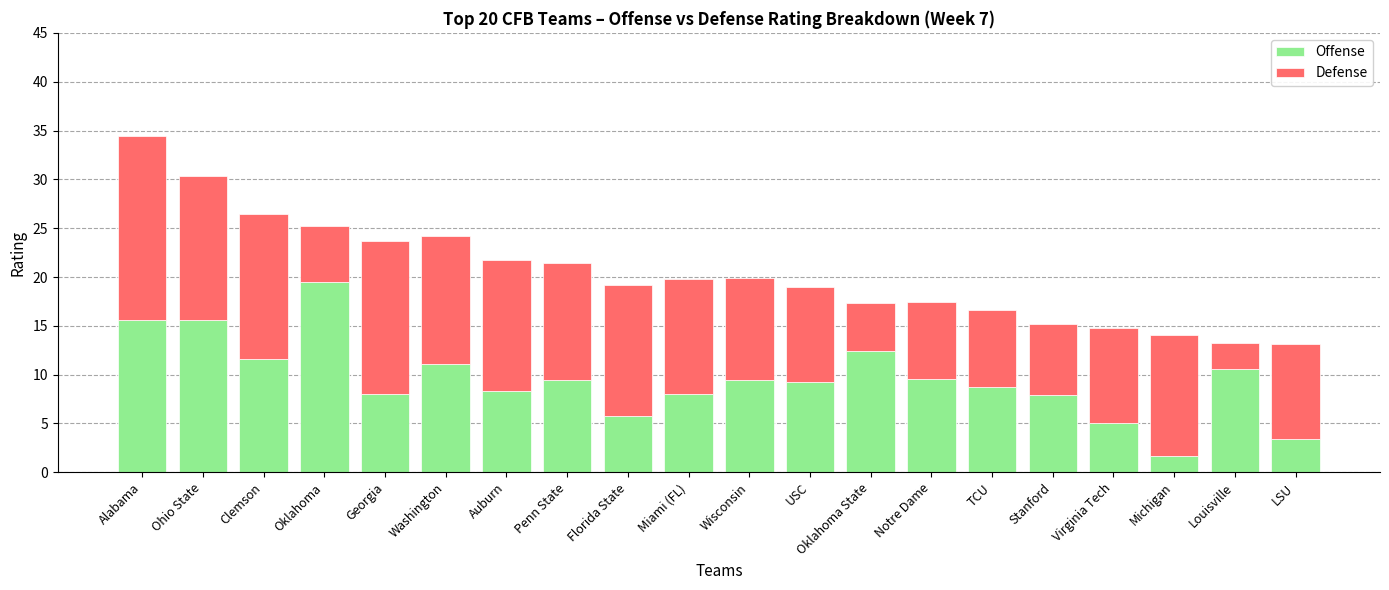

What is the difference between the second highest and second lowest values in the Offense series?

12.2